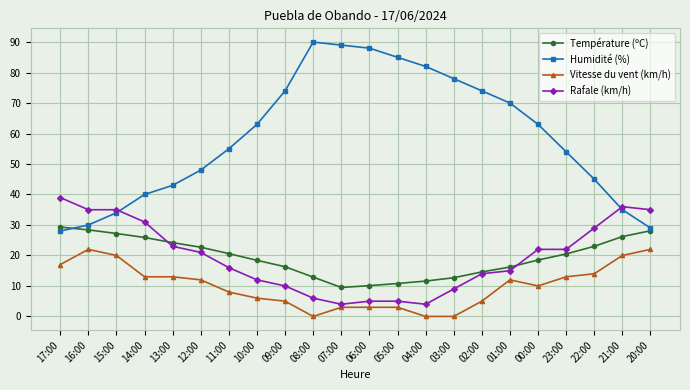

The Rafale (km/h) series shows 1.2 at 06:00. True or false?

False